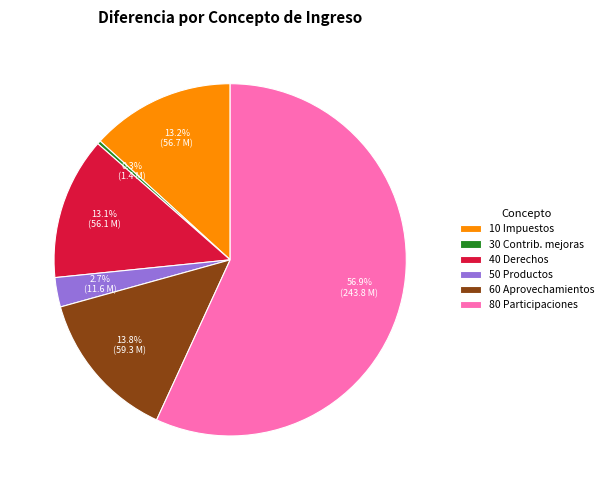

What is the smallest slice in the pie chart?

30 Contrib. mejoras